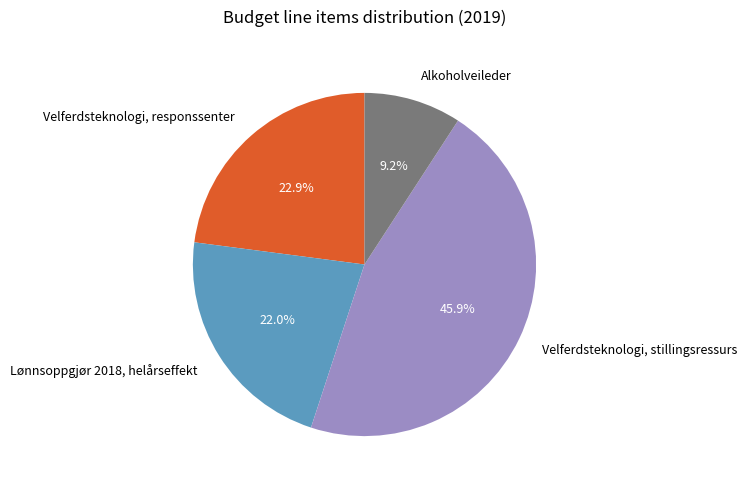

To the nearest percent, what portion does Velferdsteknologi, stillingsressurs represent?

46%